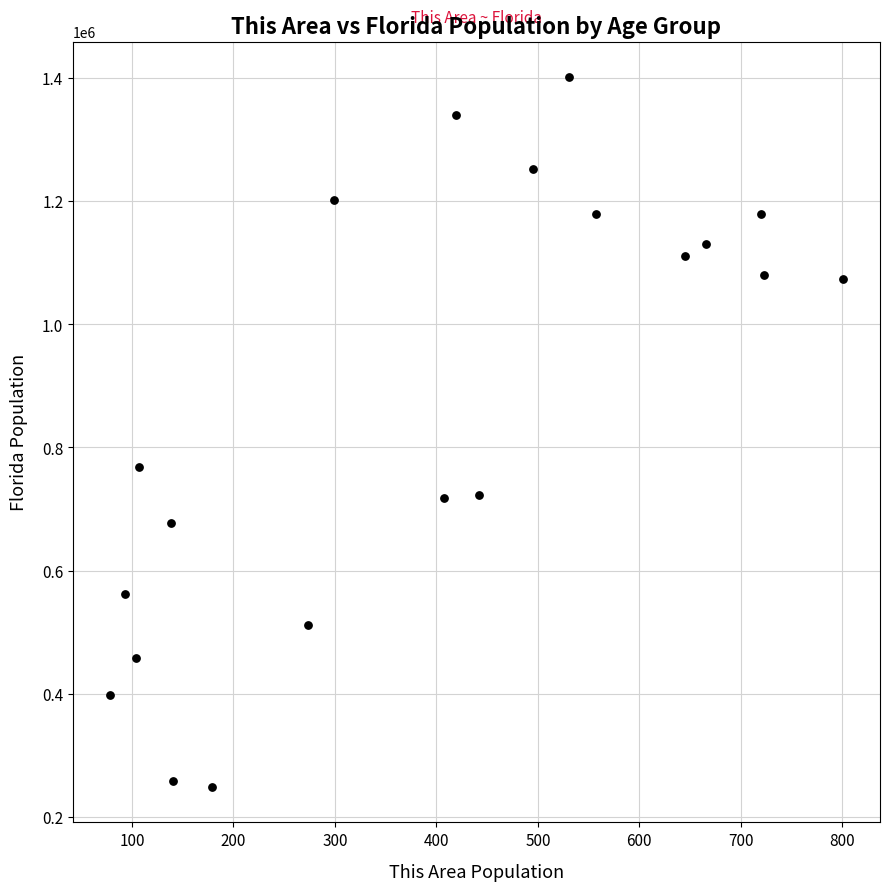

What is the range of Y values (max minus min)?

1152600